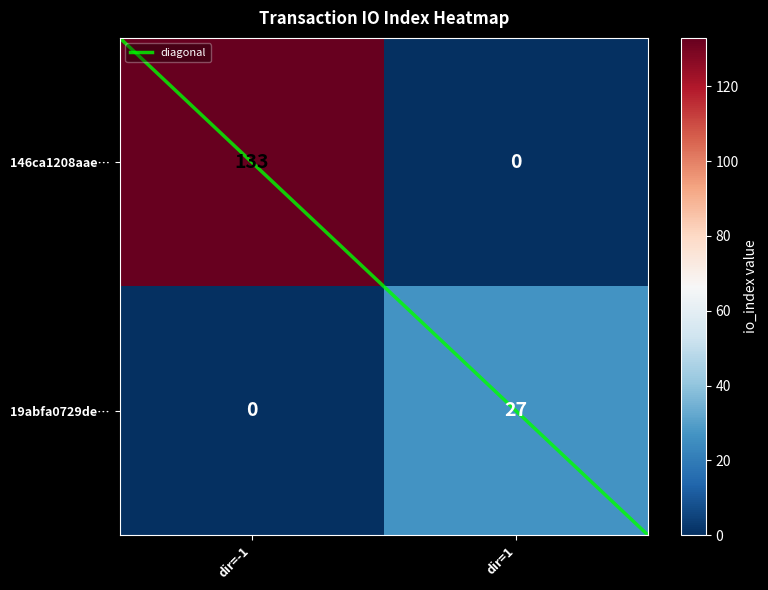

The 19abfa0729de… series shows 0 at dir=-1. True or false?

True